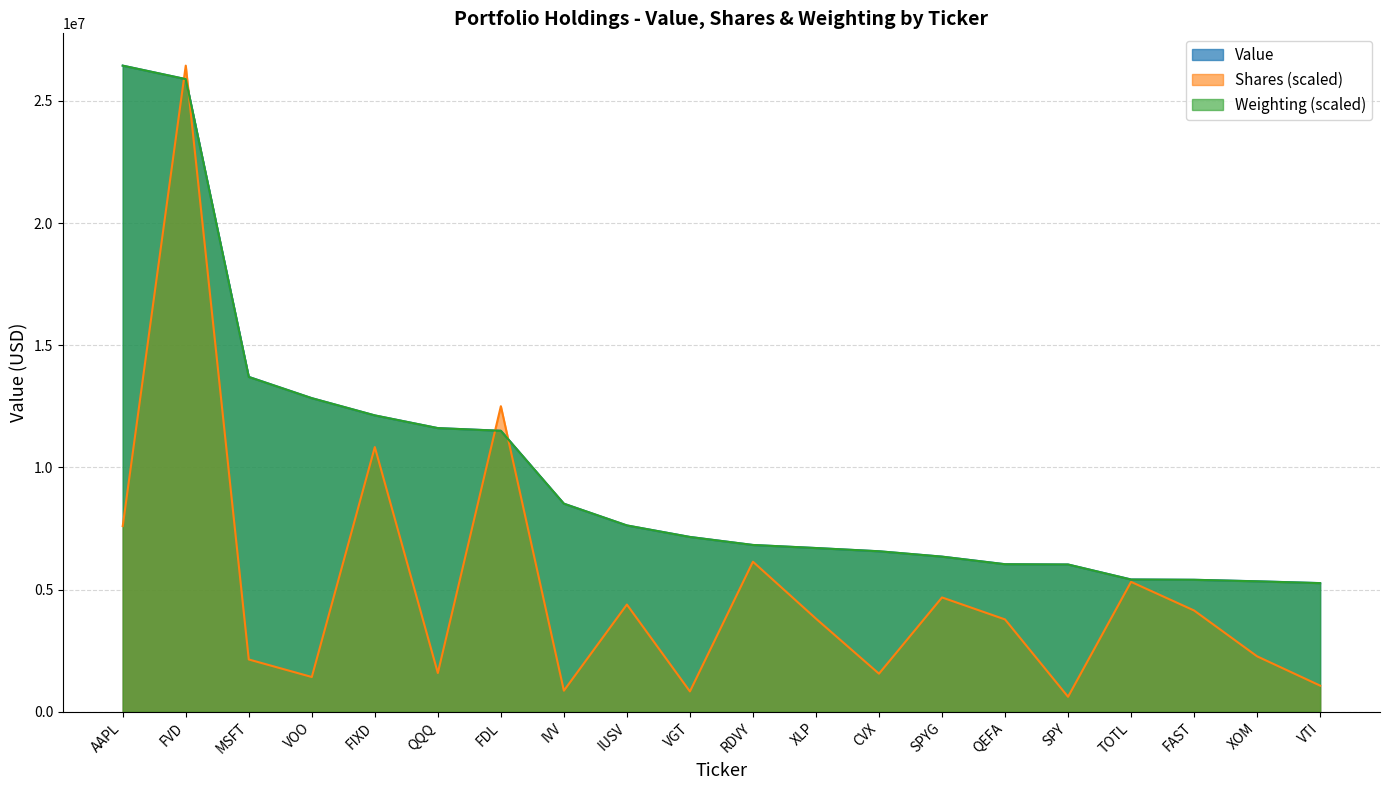

True or false: Value and Weighting cross at least once.

True